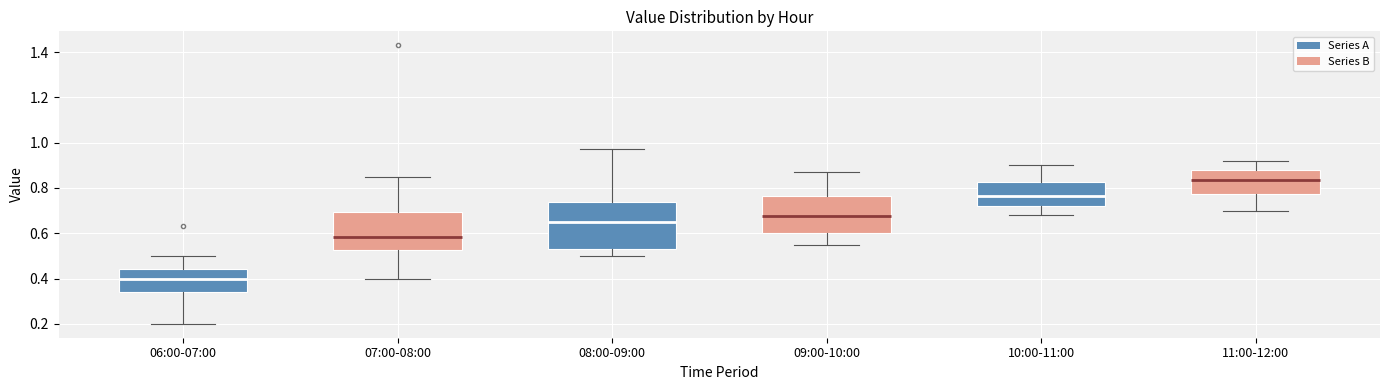

Which box has the lowest median line?

06:00-07:00